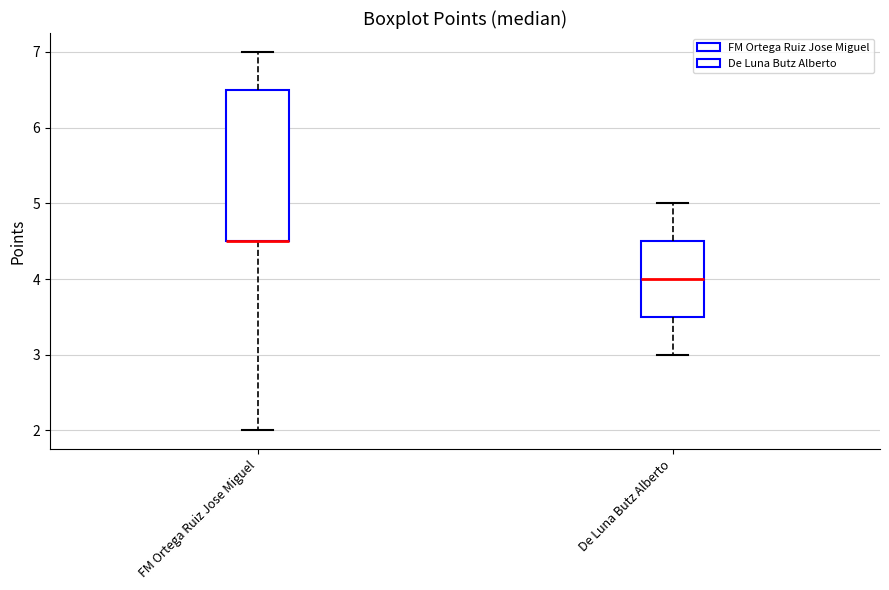

Reading left to right, transcribe this box plot: for each box, give where its median line is, the range the box spans, and where its two whiskers end, as read against the y-axis. The values are not printed on the chart, so give them approximately, as read against the axis.

FM Ortega Ruiz Jose Miguel: median 4.5 (drawn on the box's lower edge), box 4.5 to 6.5, whiskers 2.0 to 7.0
De Luna Butz Alberto: median 4.0, box 3.5 to 4.5, whiskers 3.0 to 5.0